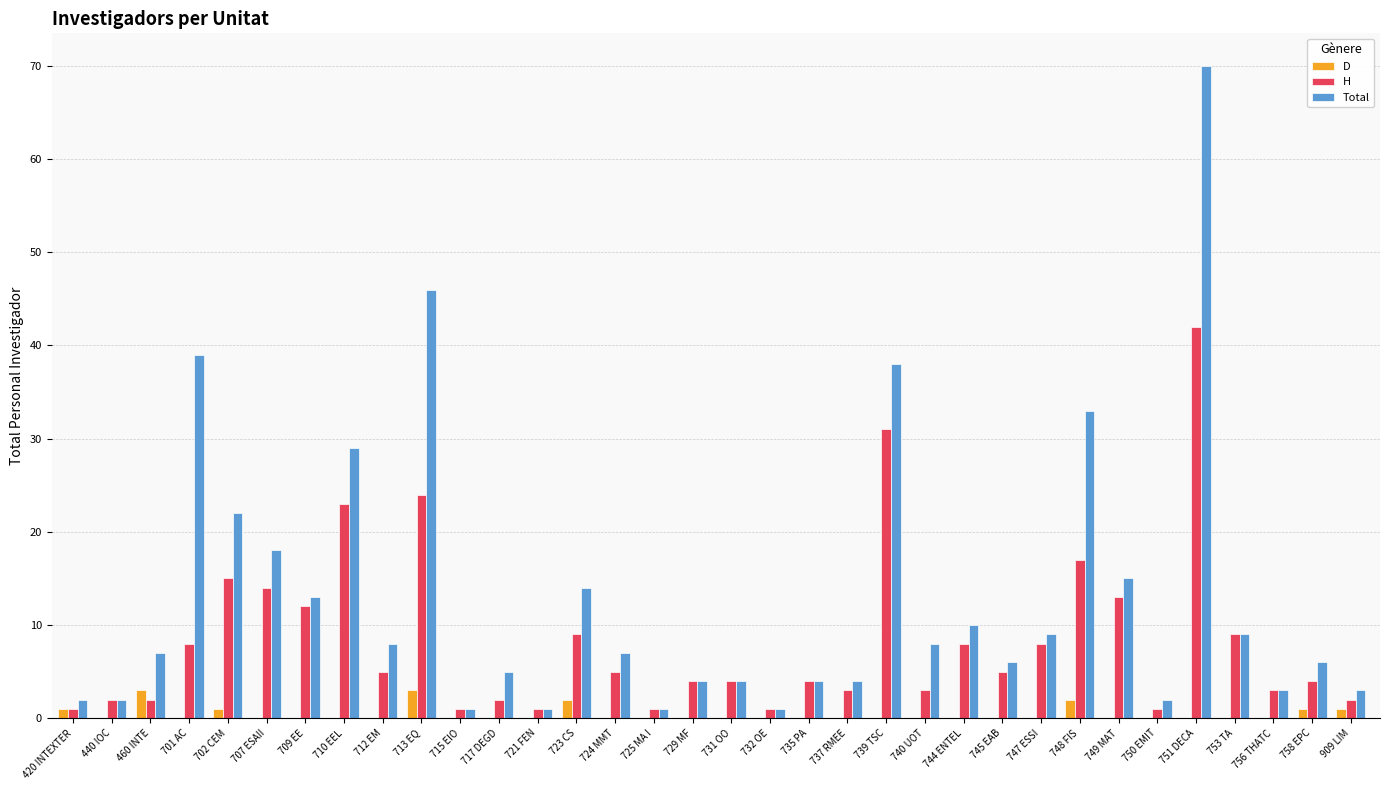

What is the sum of all D values?

14